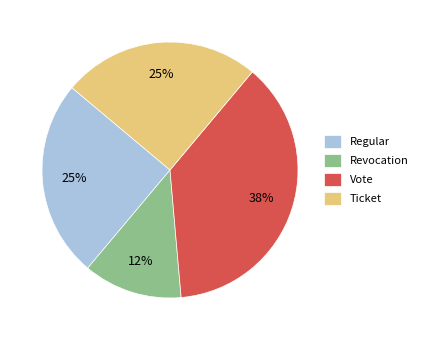

What is the largest slice in the pie chart?

Vote